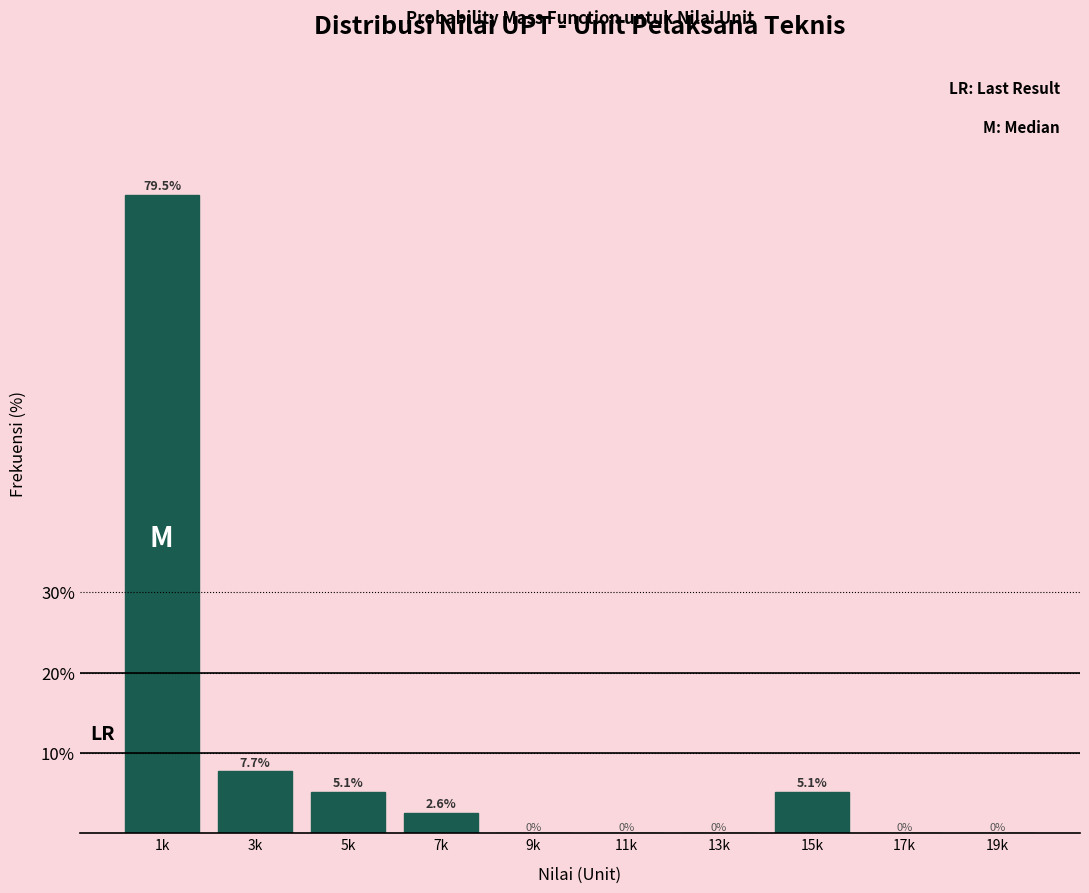

Reading right to left, transcribe all the data shown in this chart.

19k=0.0	17k=0.0	15k=5.1	13k=0.0	11k=0.0	9k=0.0	7k=2.6	5k=5.1	3k=7.7	1k=79.5